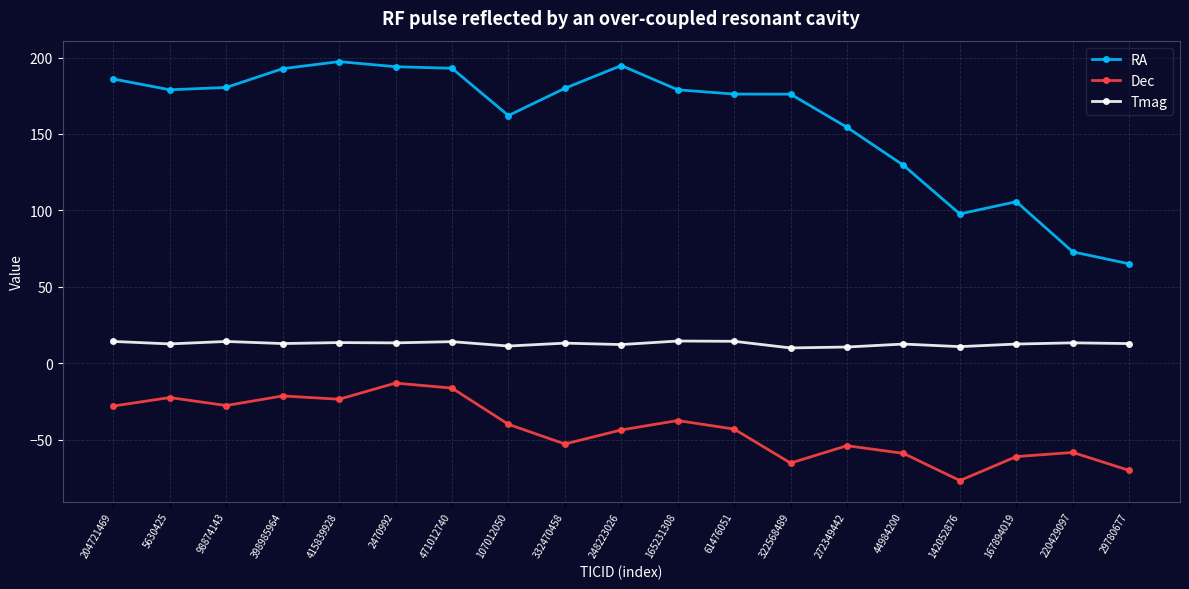

What is the difference between the second highest and minimum values in the Tmag series?

4.3